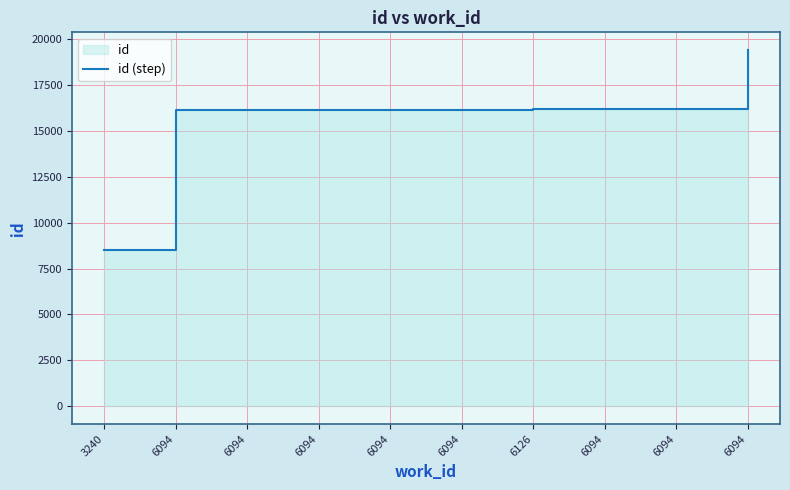

List the labels in order of value, smallest first.

3240, 6094, 6094, 6094, 6094, 6094, 6126, 6094, 6094, 6094